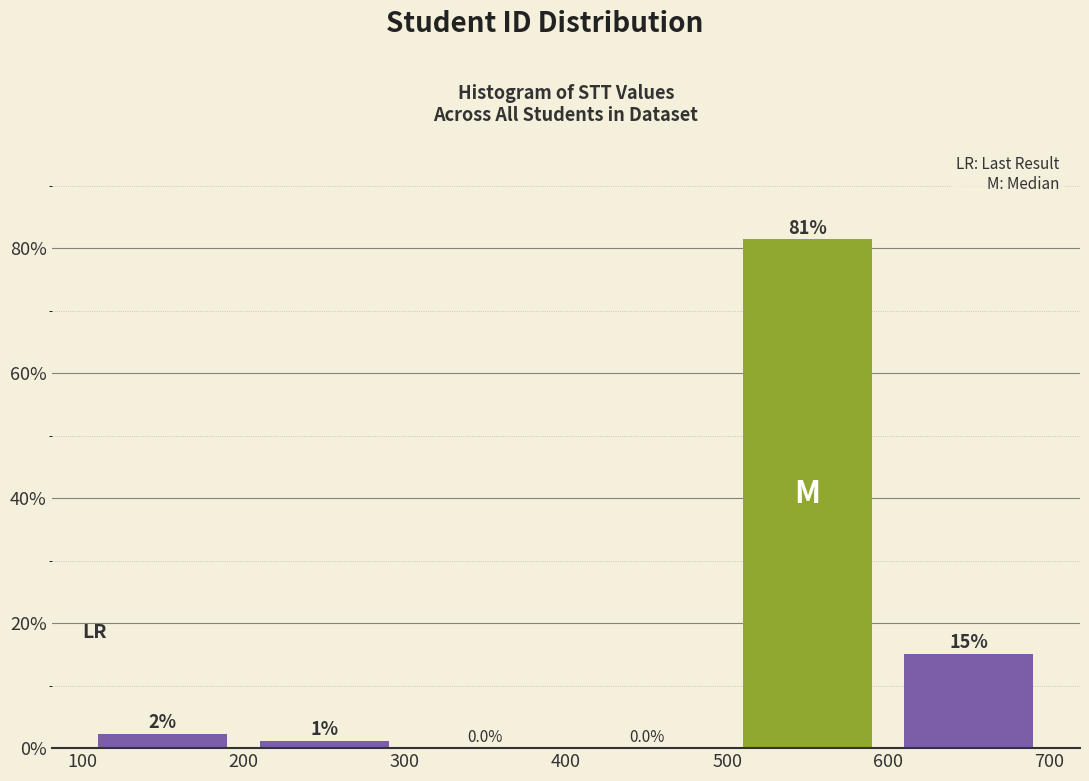

Which range on the x-axis has the tallest bar?

500 to 600